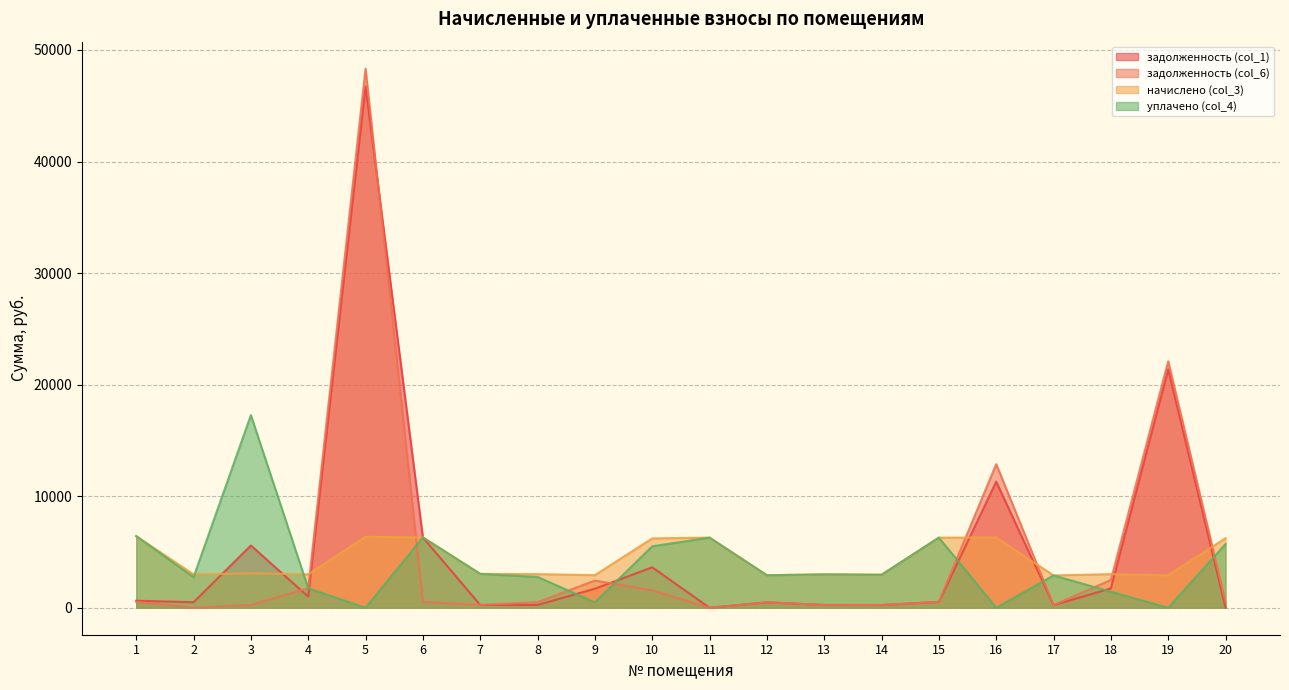

At which category does the chart reach its peak across all series?

5